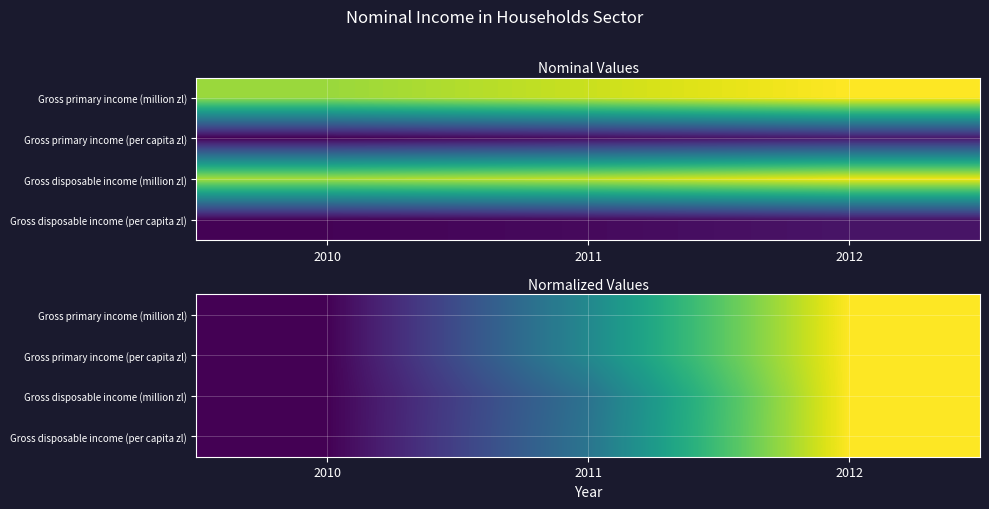

Which label corresponds to the smallest value in the chart?

2010